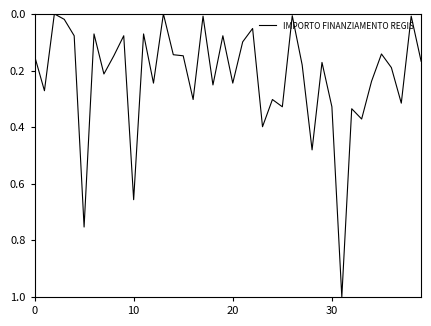

Does the chart have visible grid lines?

No